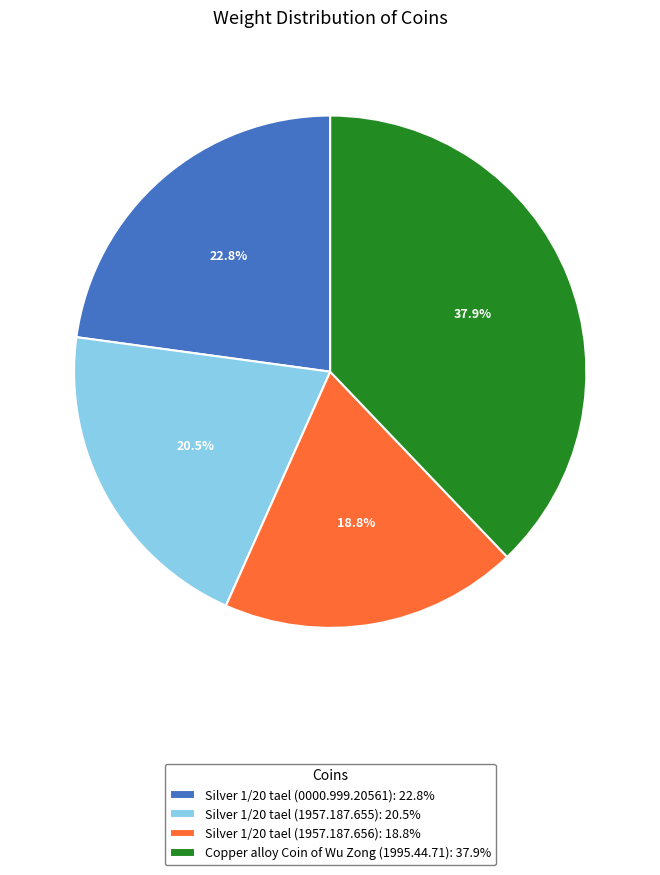

Is it true that Silver 1/20 tael (1957.187.655) is 7% of the pie?

False